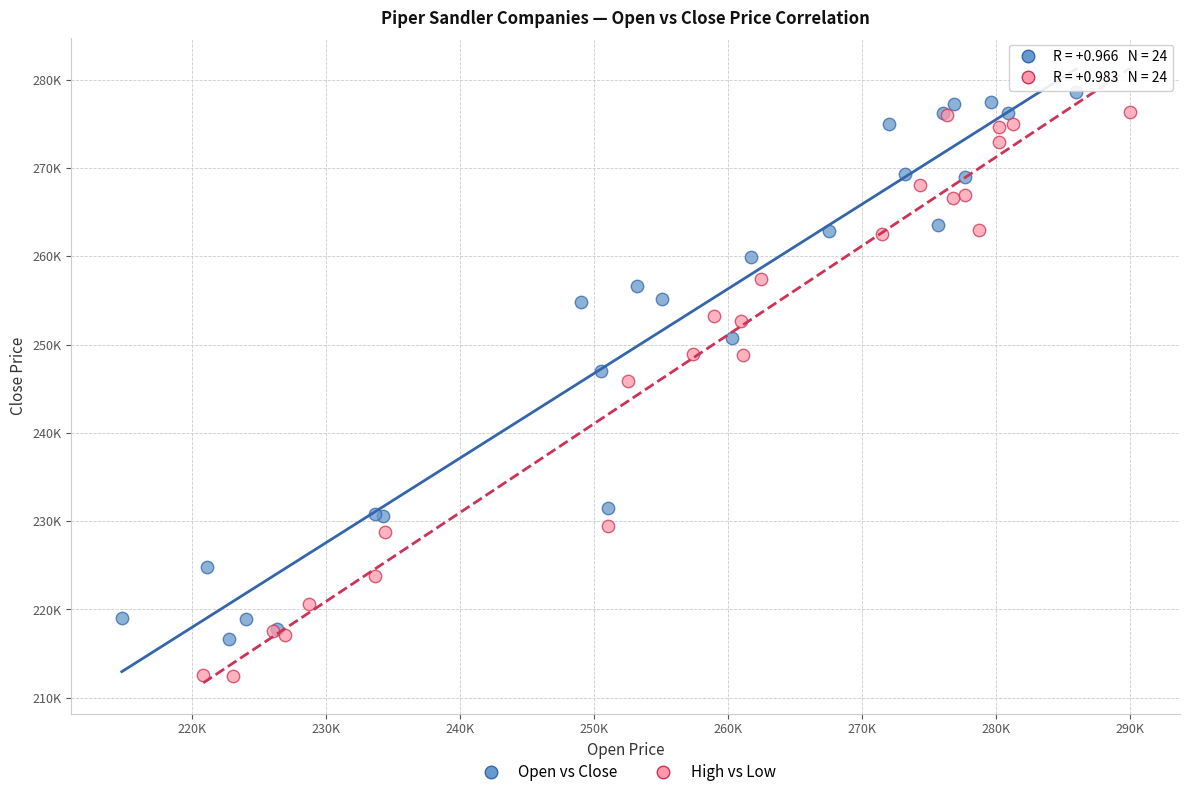

Which series reaches the minimum Y coordinate?

High vs Low